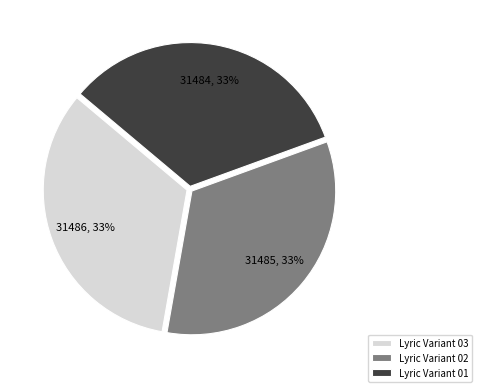

Is it true that Lyric Variant 01 is 23% of the pie?

False